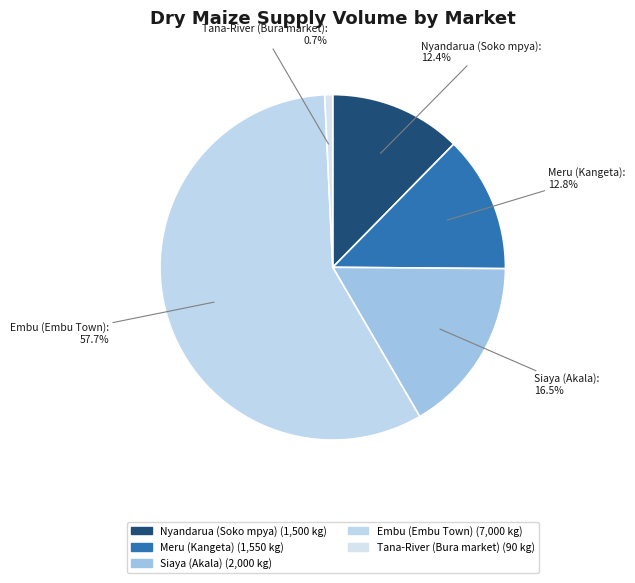

Is it true that Tana-River (Bura market) is 8% of the pie?

False